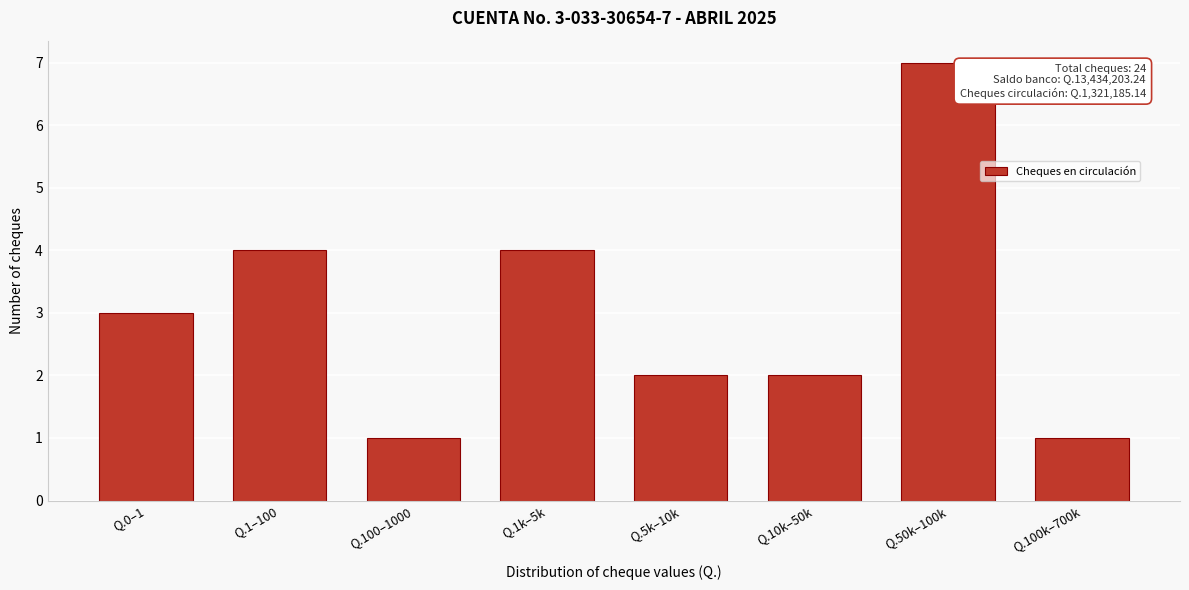

Reading left to right, extract all data points from this chart.

3	4	1	4	2	2	7	1